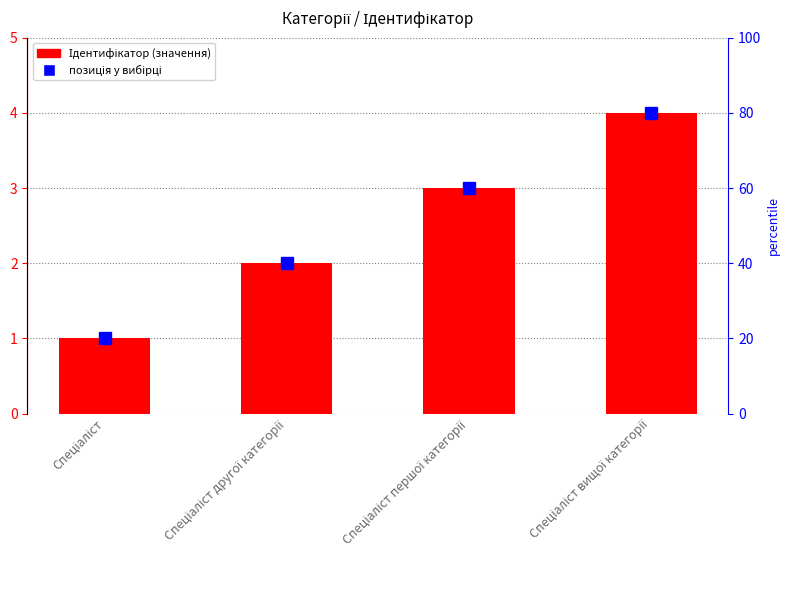

Rank the categories by value from lowest to highest.

Спеціаліст, Спеціаліст другої категорії, Спеціаліст першої категорії, Спеціаліст вищої категорії